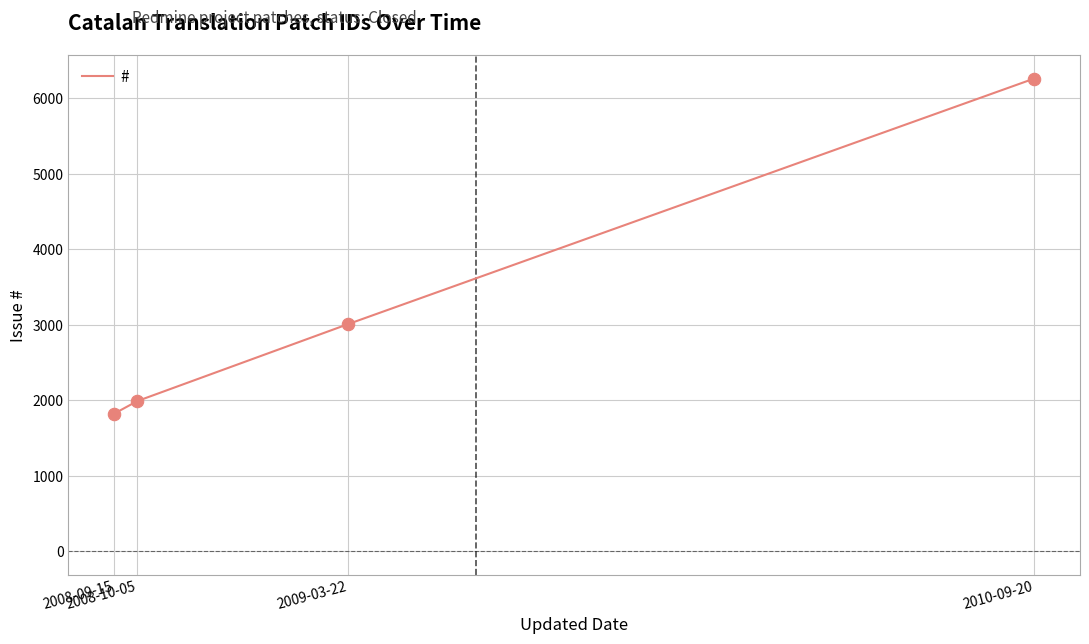

What is the ratio of the value at 2009-03-22 to the value at 2010-09-20?

0.5